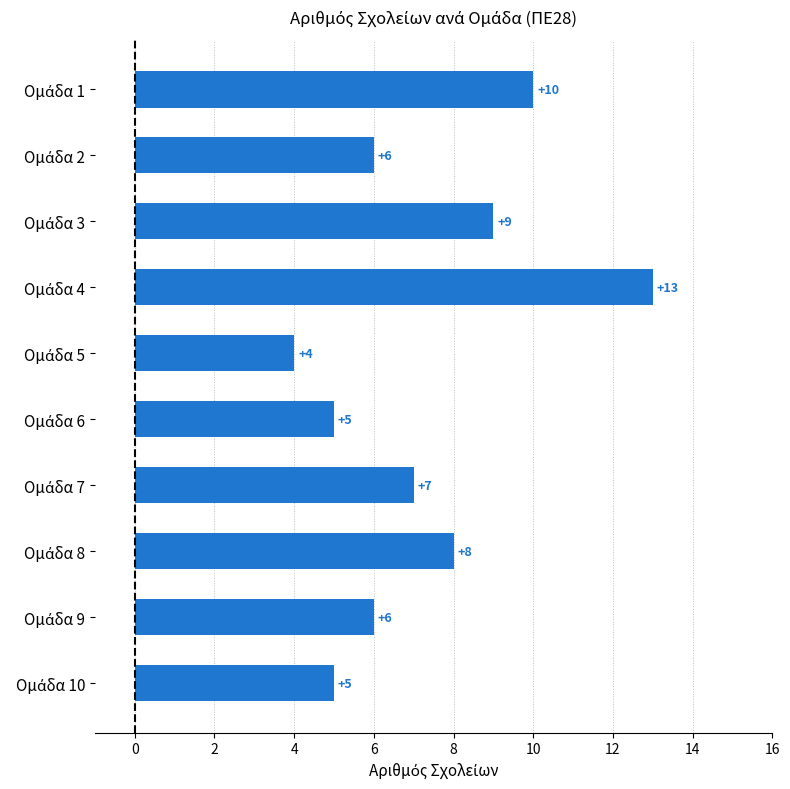

What is the smallest value displayed?

4